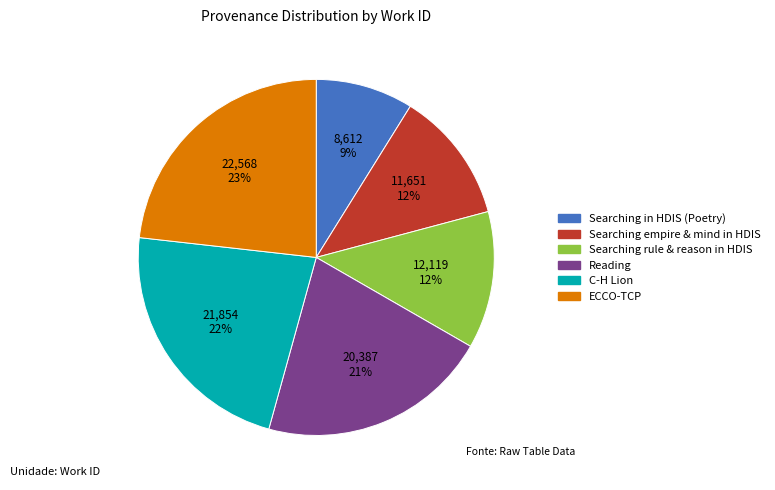

To the nearest percent, what is the difference between the largest and smallest slice percentages?

14%